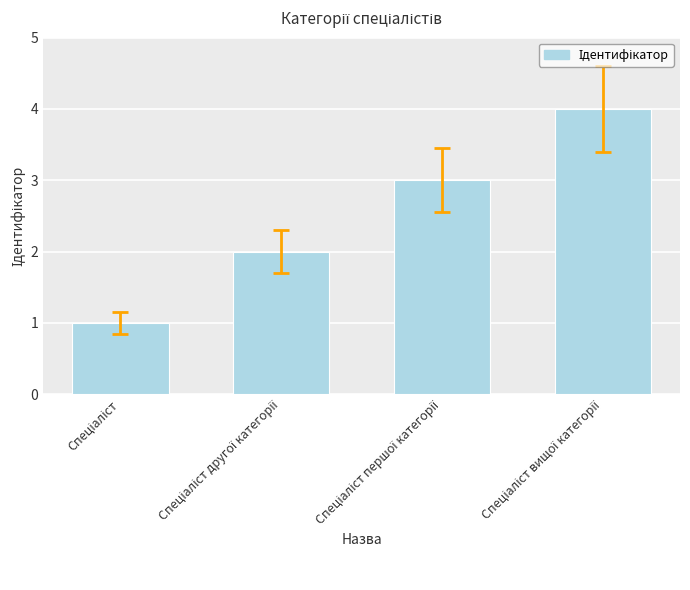

What is the smallest value displayed?

1